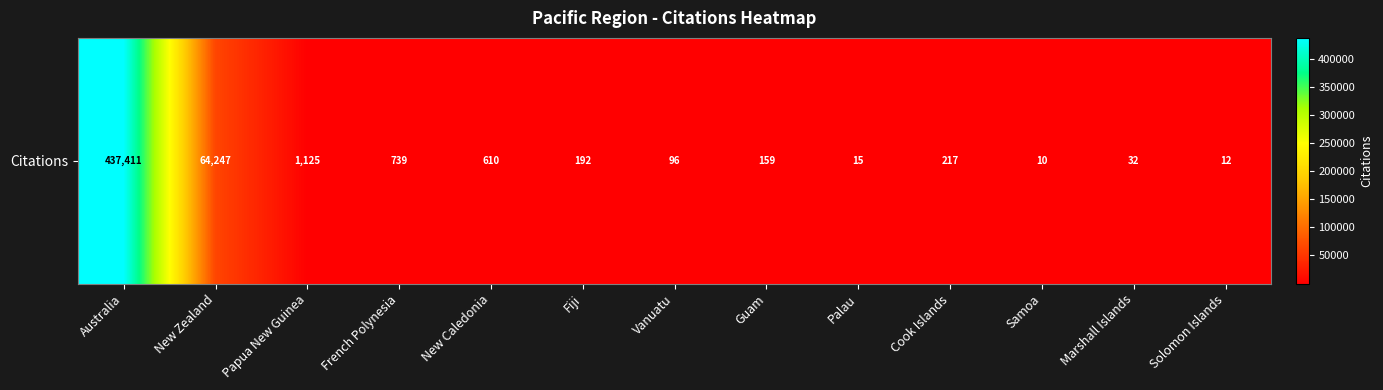

True or false: the data shows 12 at Solomon Islands.

True